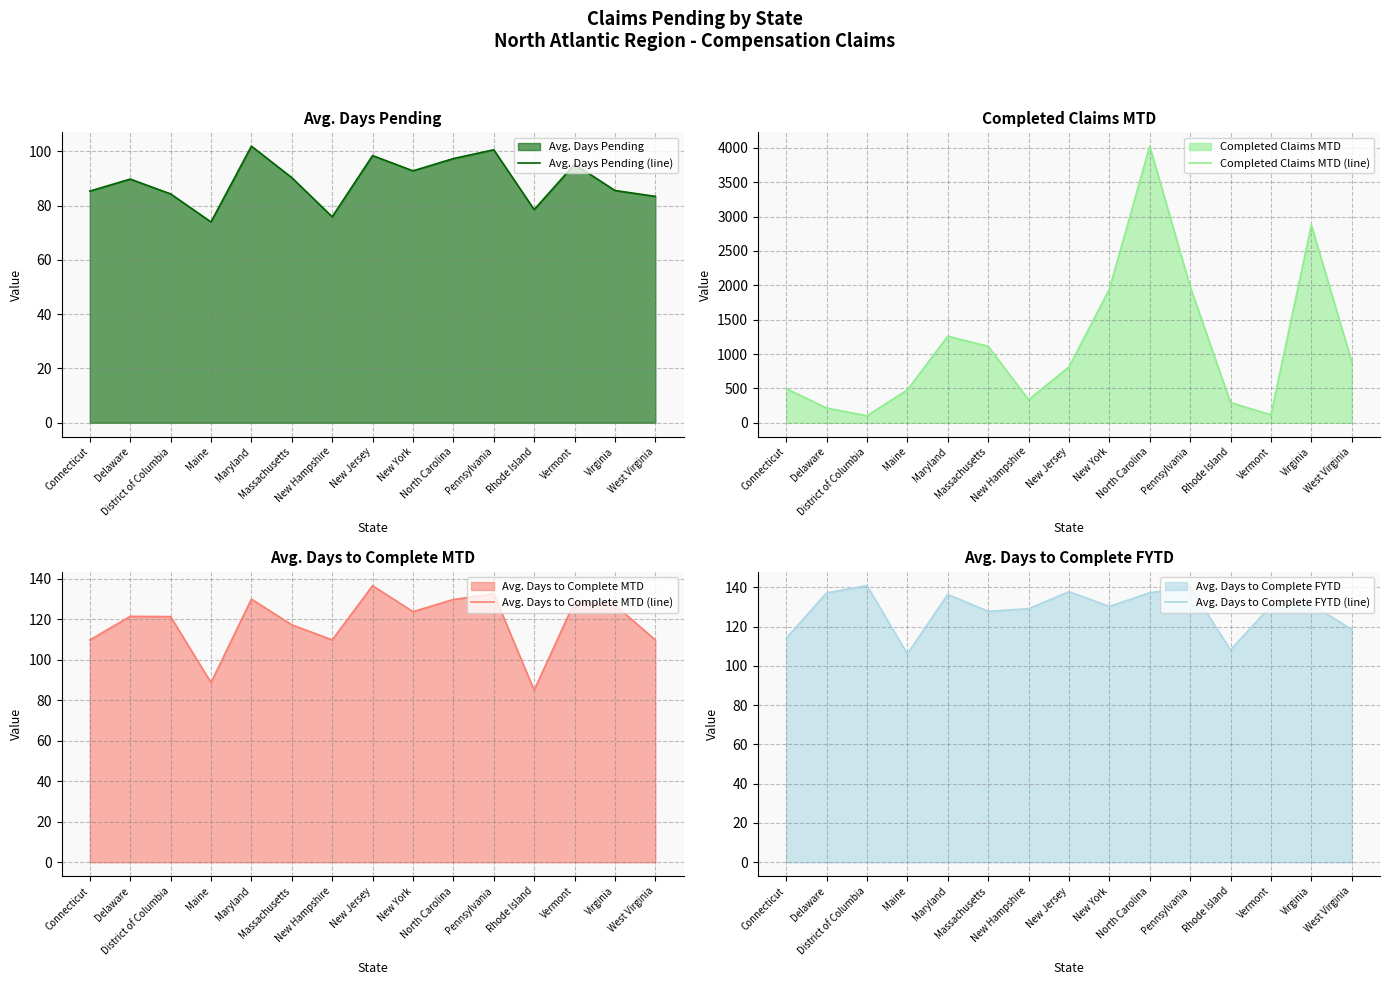

At how many categories does at least one series exceed 695?

8